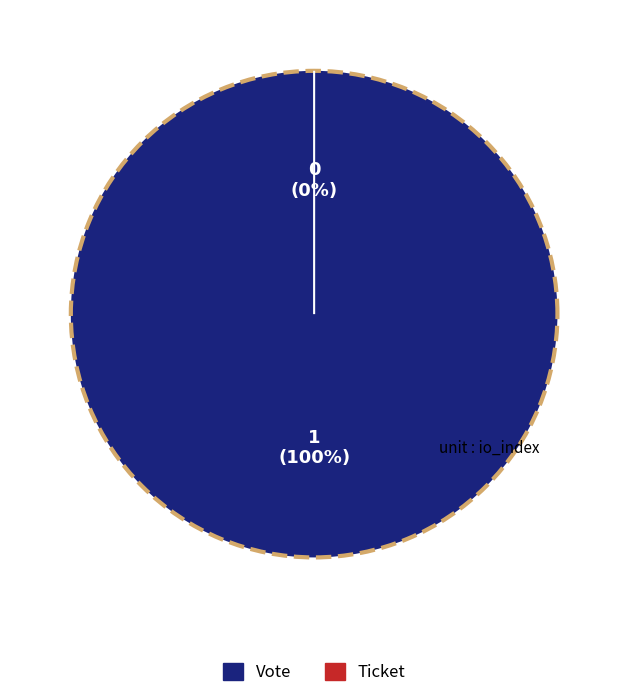

What percentage do Ticket and Vote together represent?

100.0%